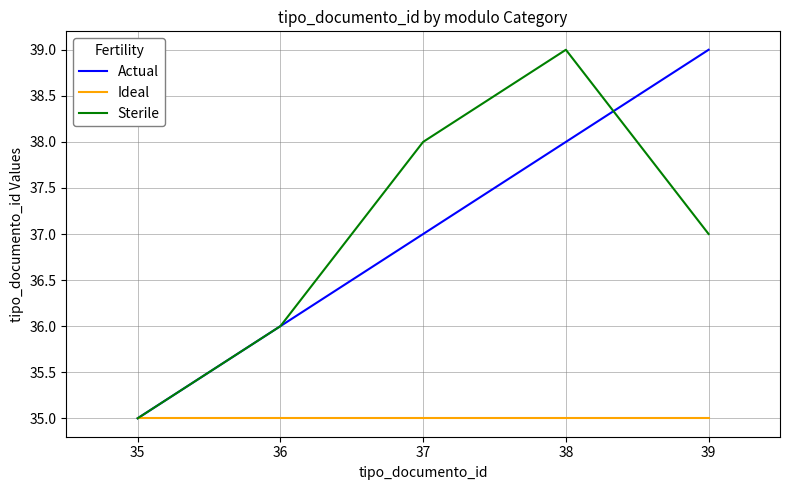

At which label does Sterile first exceed 37?

37